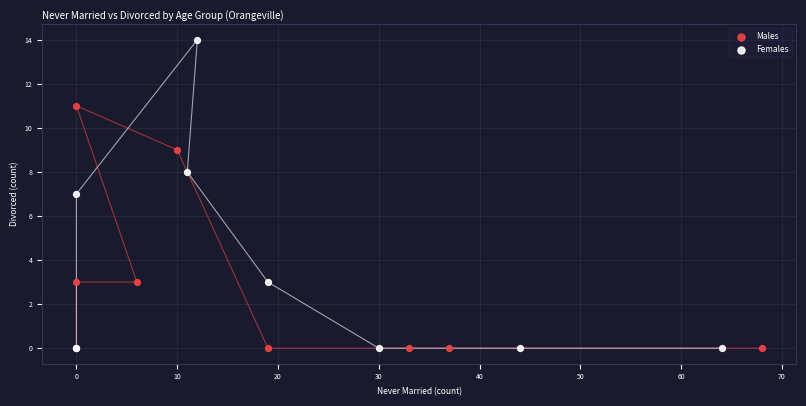

Which series has the widest spread of Y values?

Females